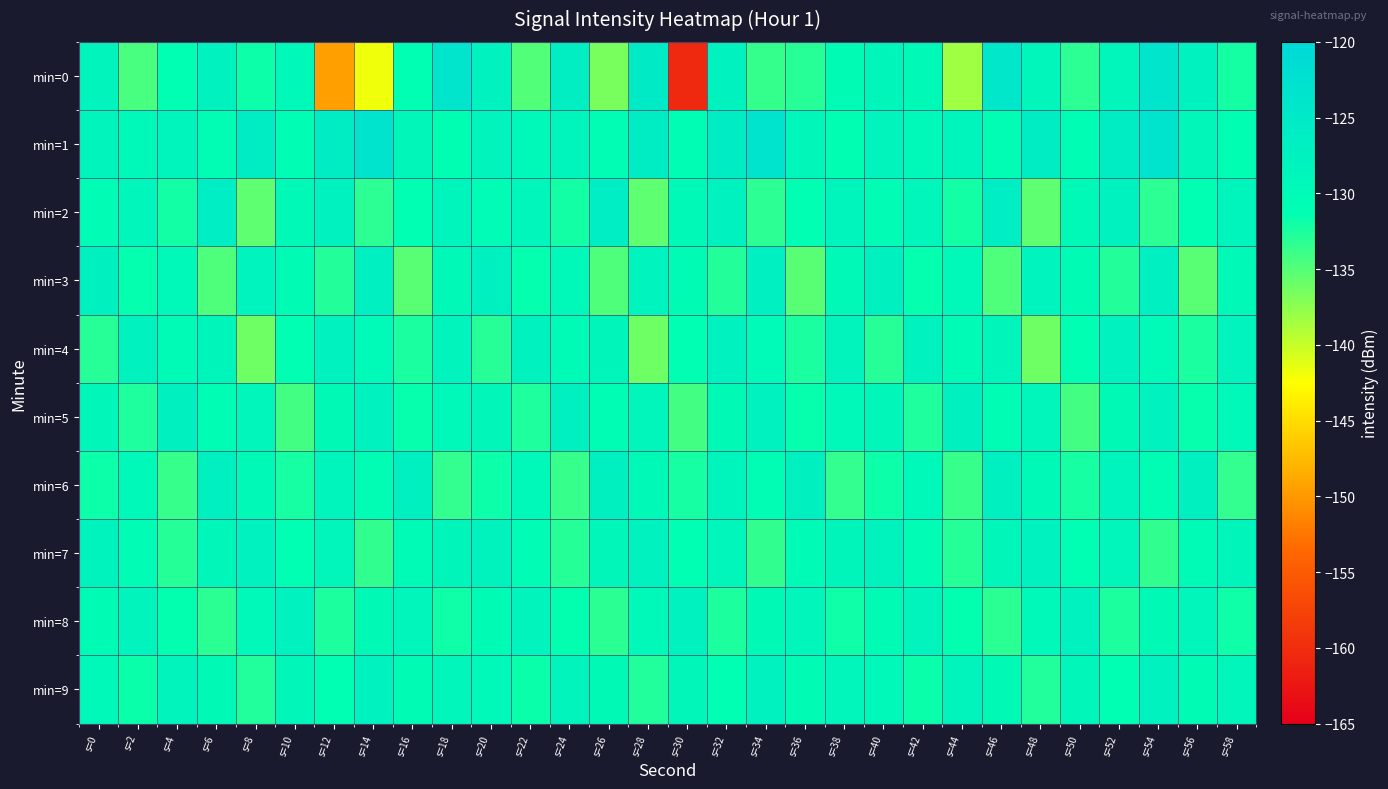

What is the total value across all series at s=10?

-1306.4